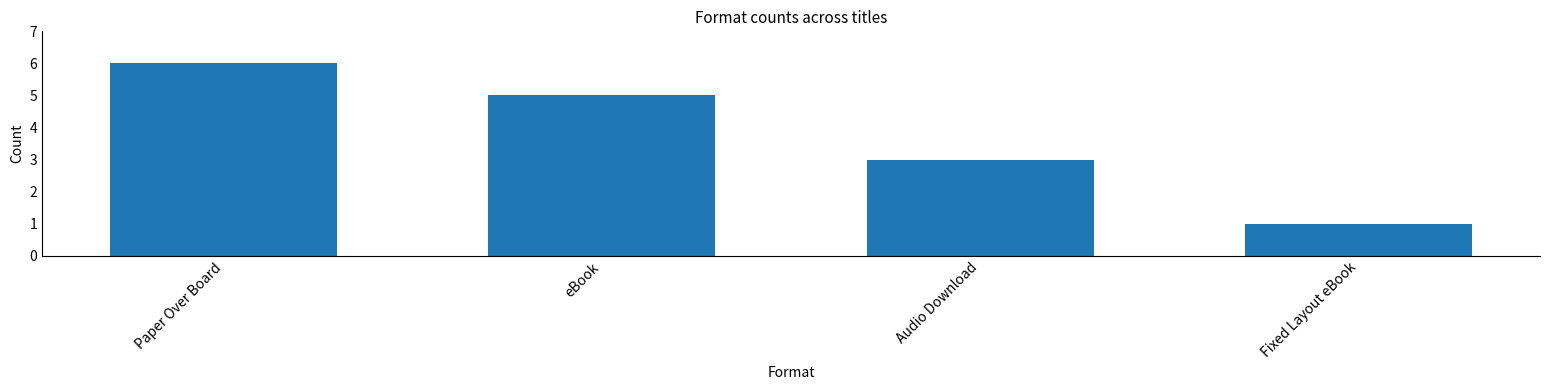

List the labels in order of value, smallest first.

Fixed Layout eBook, Audio Download, eBook, Paper Over Board